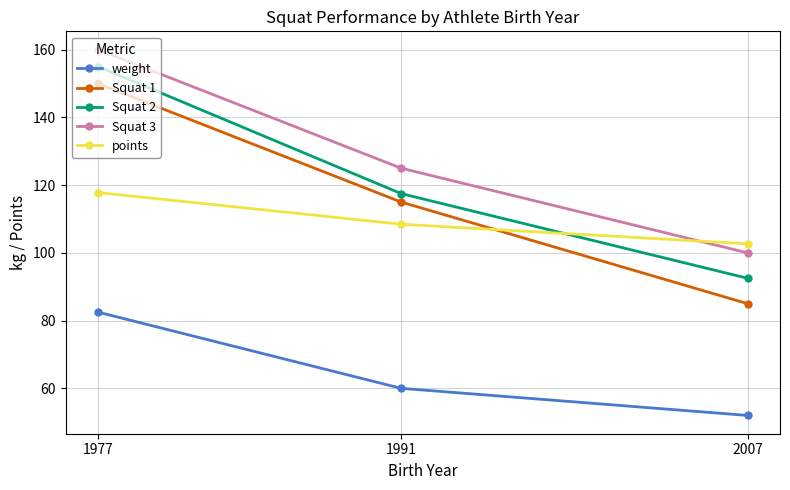

Is it true that weight equals 16.1 at 2007?

False